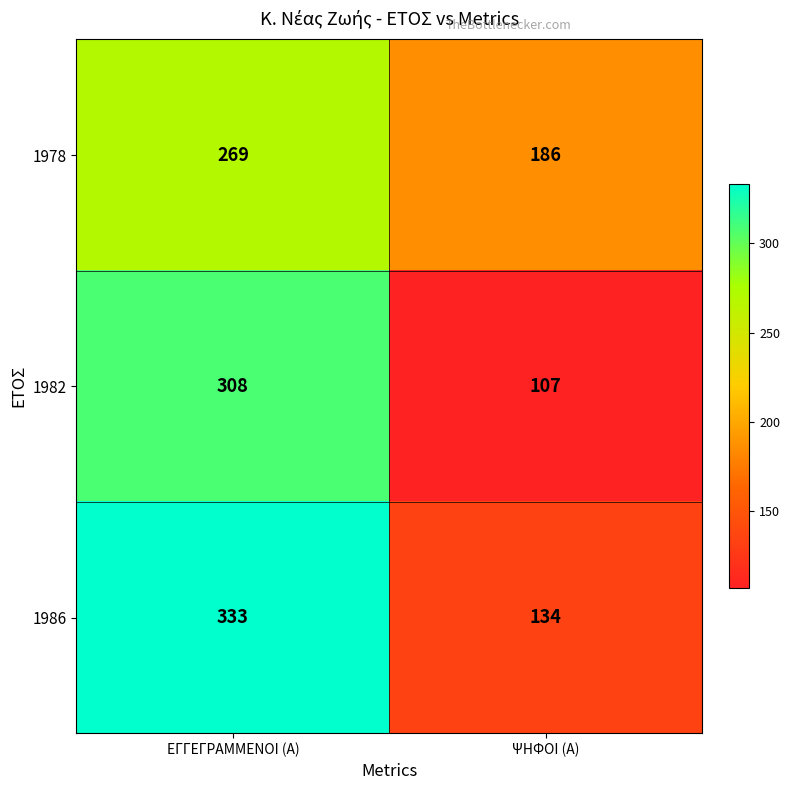

What is the highest value of the 1978 series?

269